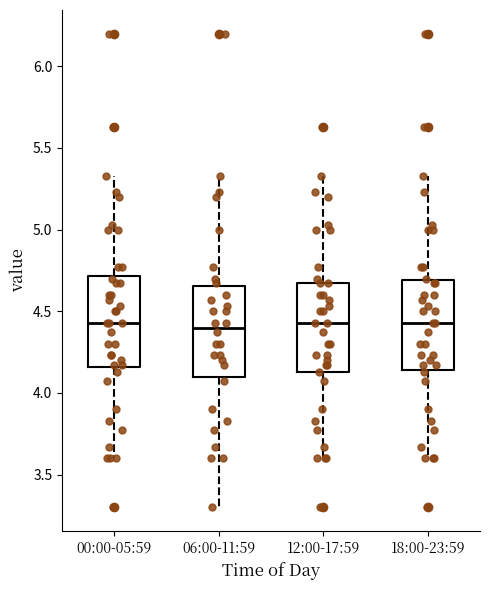

Reading left to right, transcribe this box plot: for each box, give where its median line is, the range the box spans, and where its two whiskers end, as read against the y-axis. The values are not printed on the chart, so give them approximately, as read against the axis.

00:00-05:59: median 4.45, box 4.15 to 4.70, whiskers 3.60 to 5.35
06:00-11:59: median 4.40, box 4.10 to 4.65, whiskers 3.30 to 5.35
12:00-17:59: median 4.45, box 4.15 to 4.65, whiskers 3.60 to 5.35
18:00-23:59: median 4.45, box 4.15 to 4.70, whiskers 3.60 to 5.35